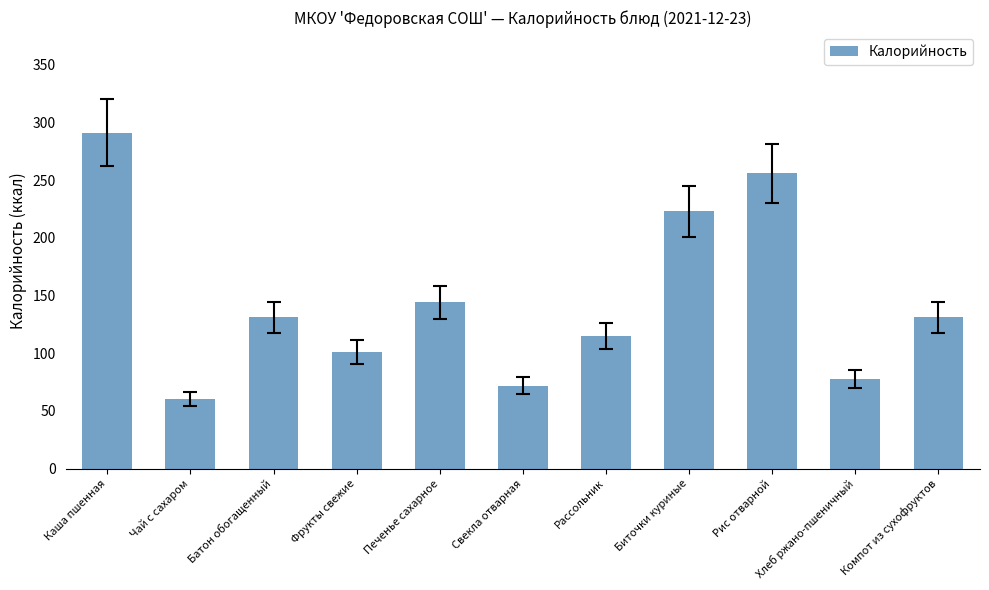

Reading left to right, transcribe all the data shown in this chart.

291	60	131	101	144	72	115	223	256	78	131